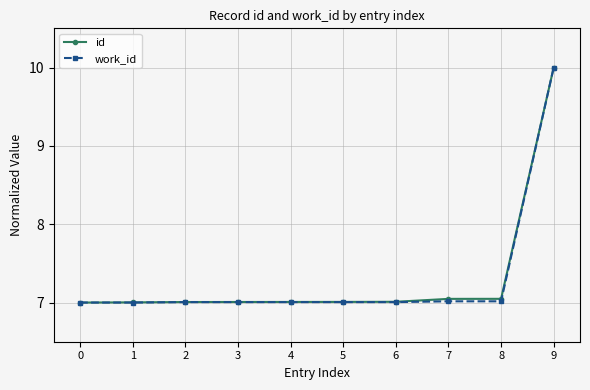

Between 4 and 9, which series saw the biggest shift?

work_id